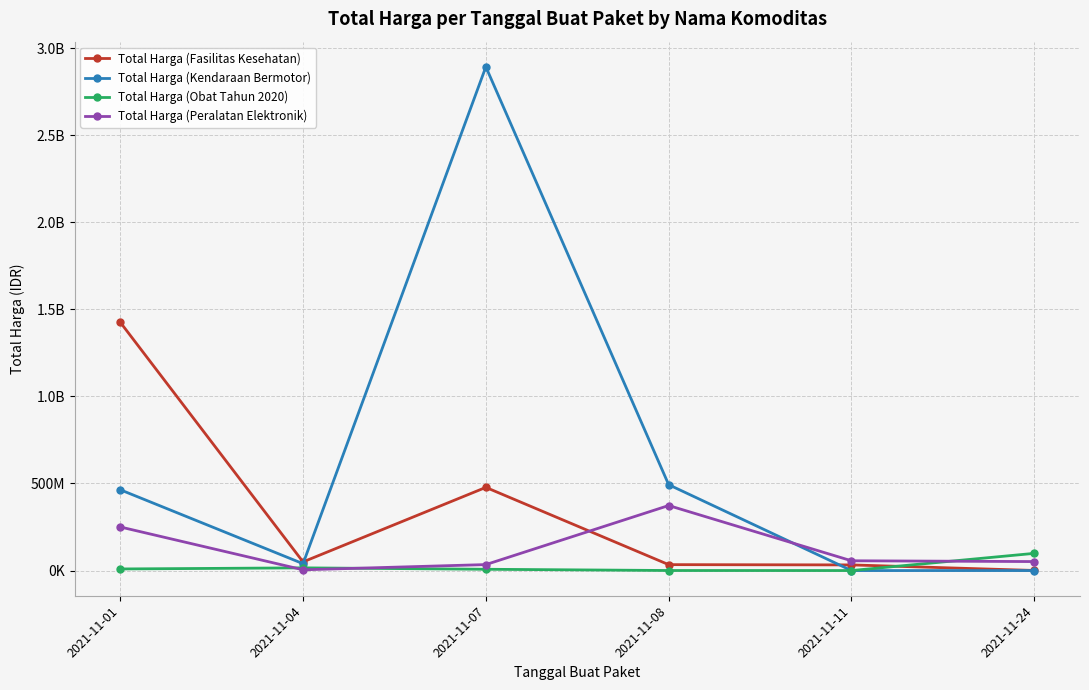

Rank the series at 2021-11-04 from highest to lowest value.

Total Harga (Fasilitas Kesehatan), Total Harga (Kendaraan Bermotor), Total Harga (Obat Tahun 2020), Total Harga (Peralatan Elektronik)